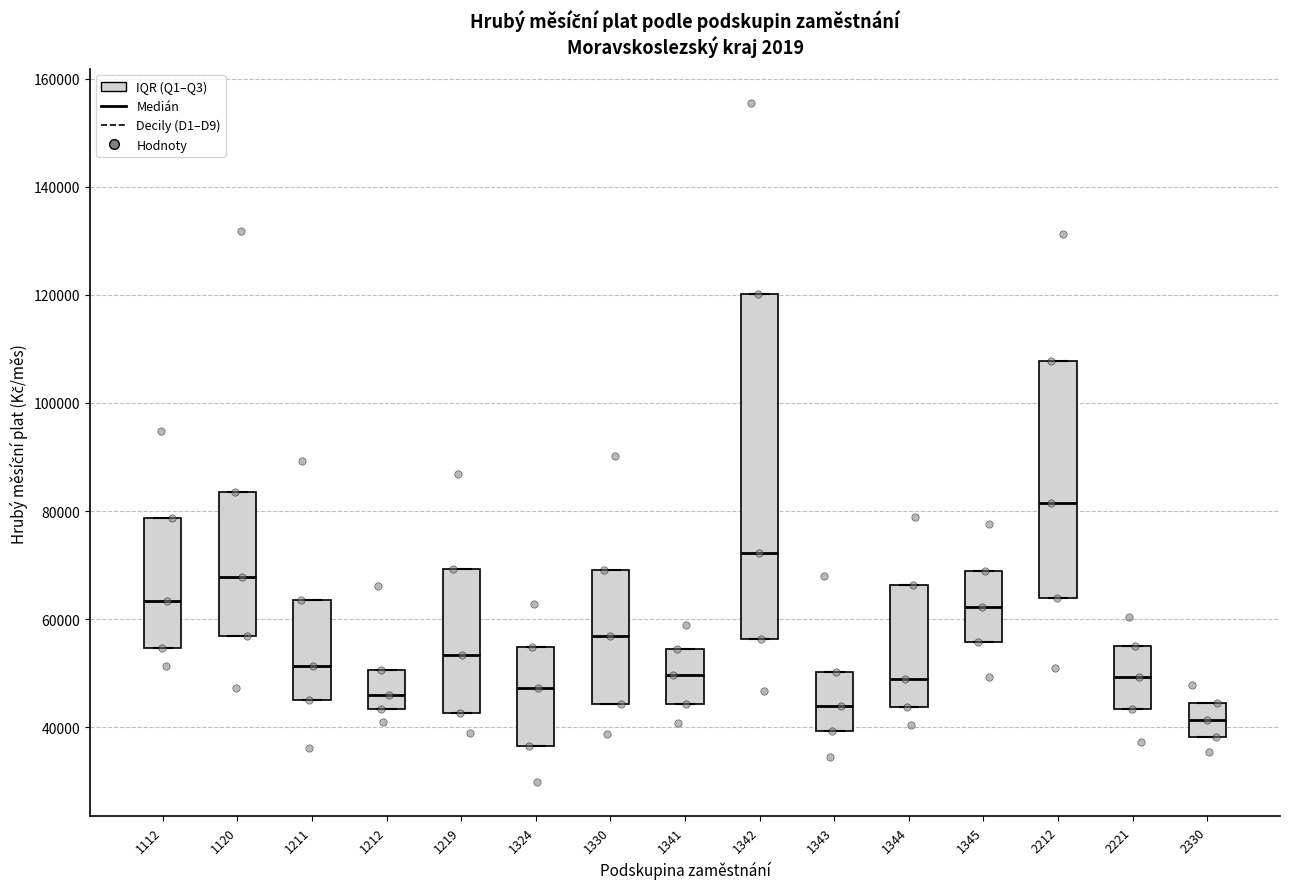

Where is the upper edge of the box at x = 1212 on the y-axis? The values are not printed on the chart, so give them approximately, as read against the axis.

50000